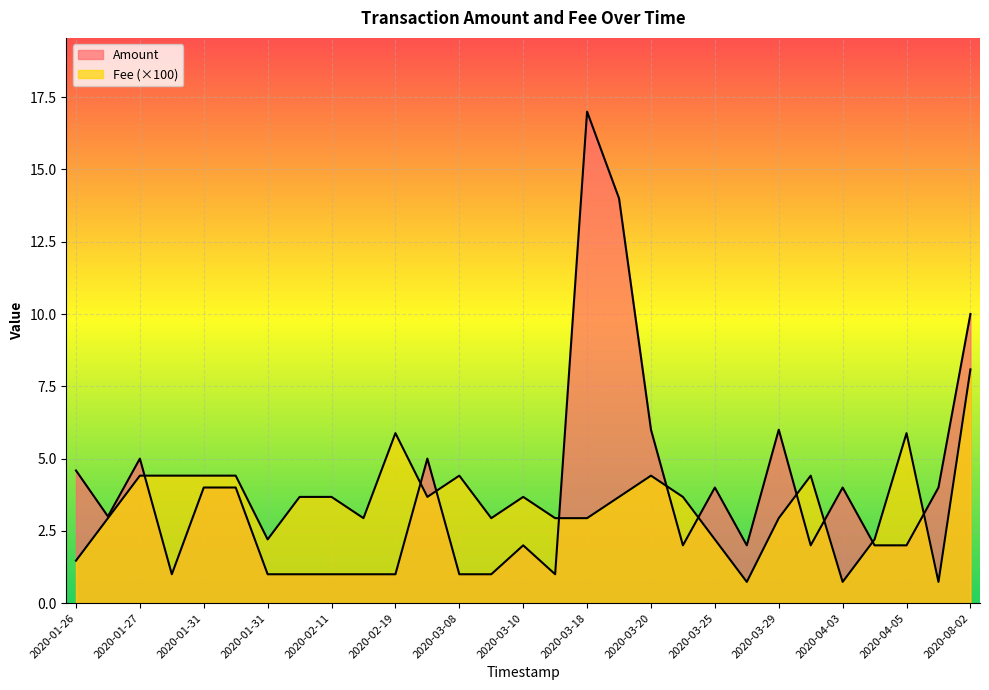

How many lines are shown in the chart?

2